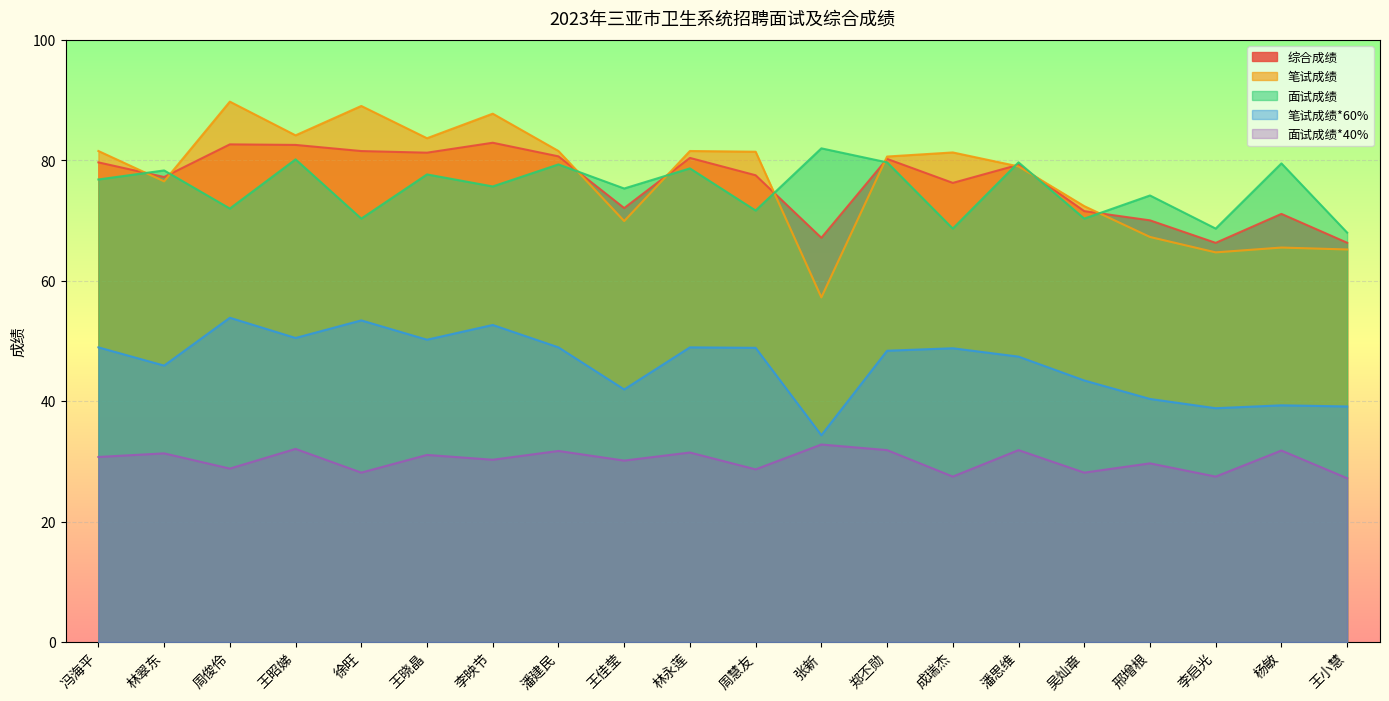

True or false: 综合成绩 and 笔试成绩*60% intersect in this chart.

False